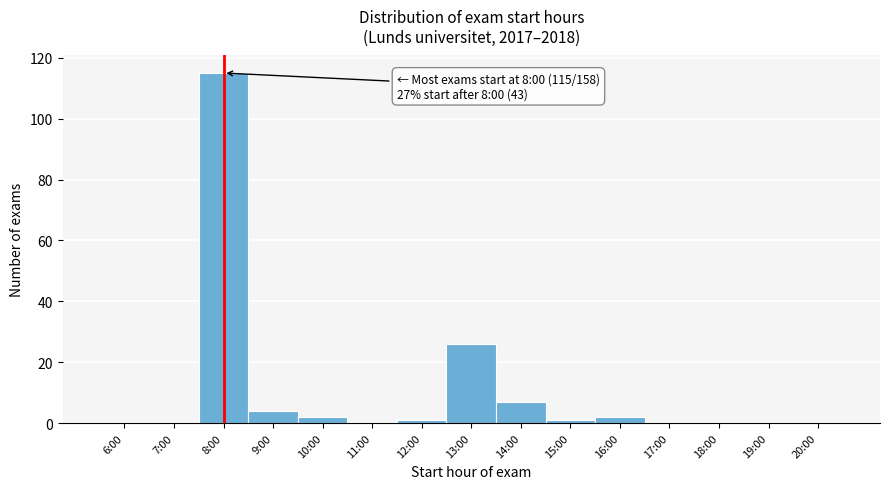

Reading left to right, extract all data points from this chart.

6:00=0	7:00=0	8:00=115	9:00=4	10:00=2	11:00=0	12:00=1	13:00=26	14:00=7	15:00=1	16:00=2	17:00=0	18:00=0	19:00=0	20:00=0